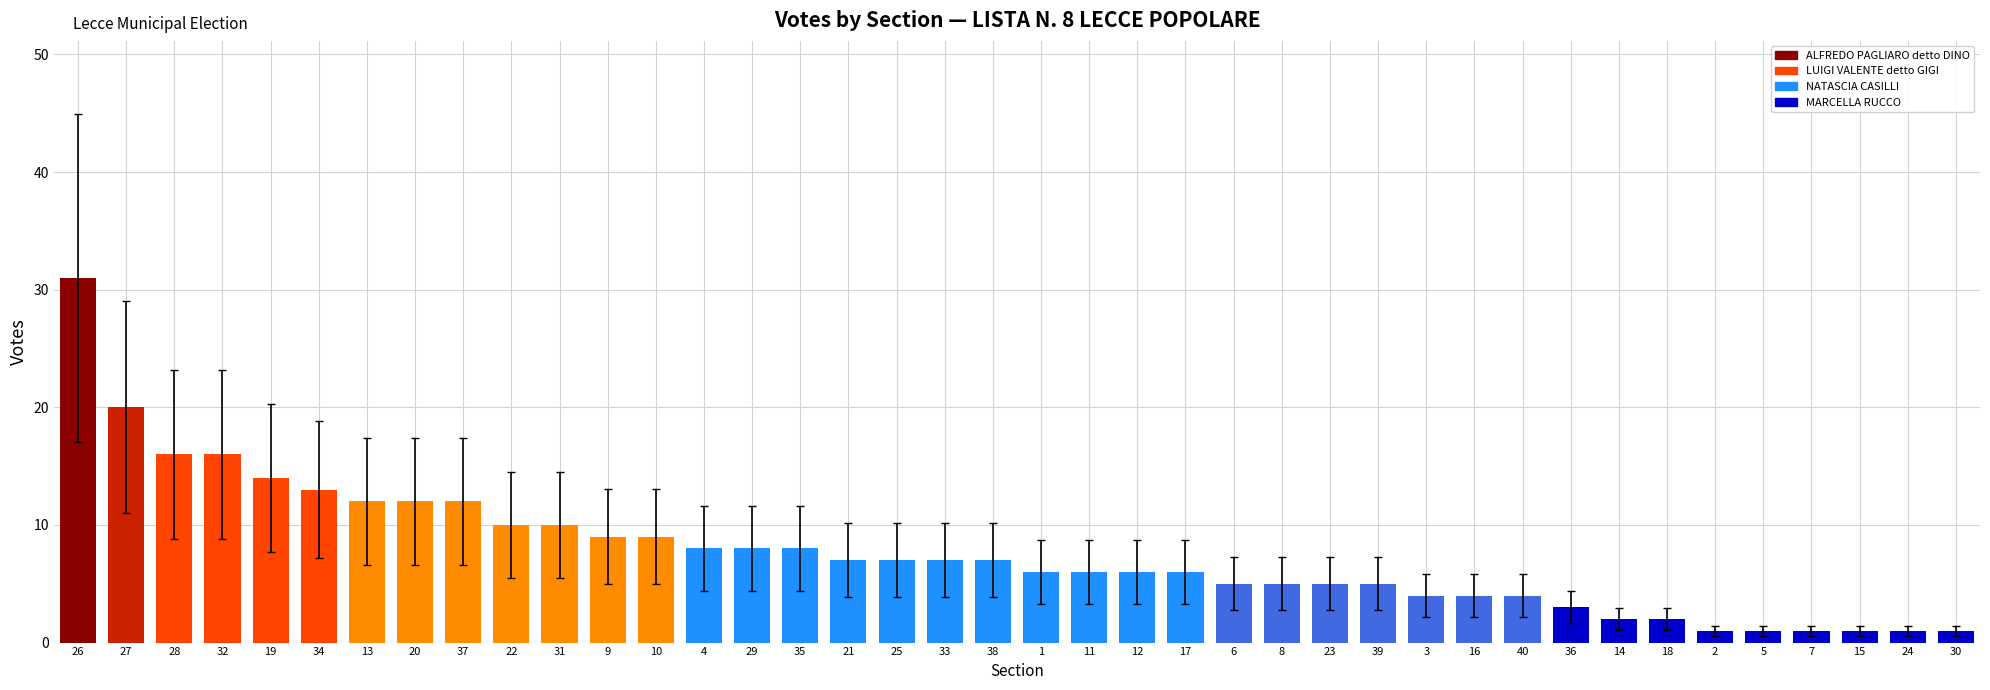

What is the ratio of the value at 38 to the value at 10?

0.8